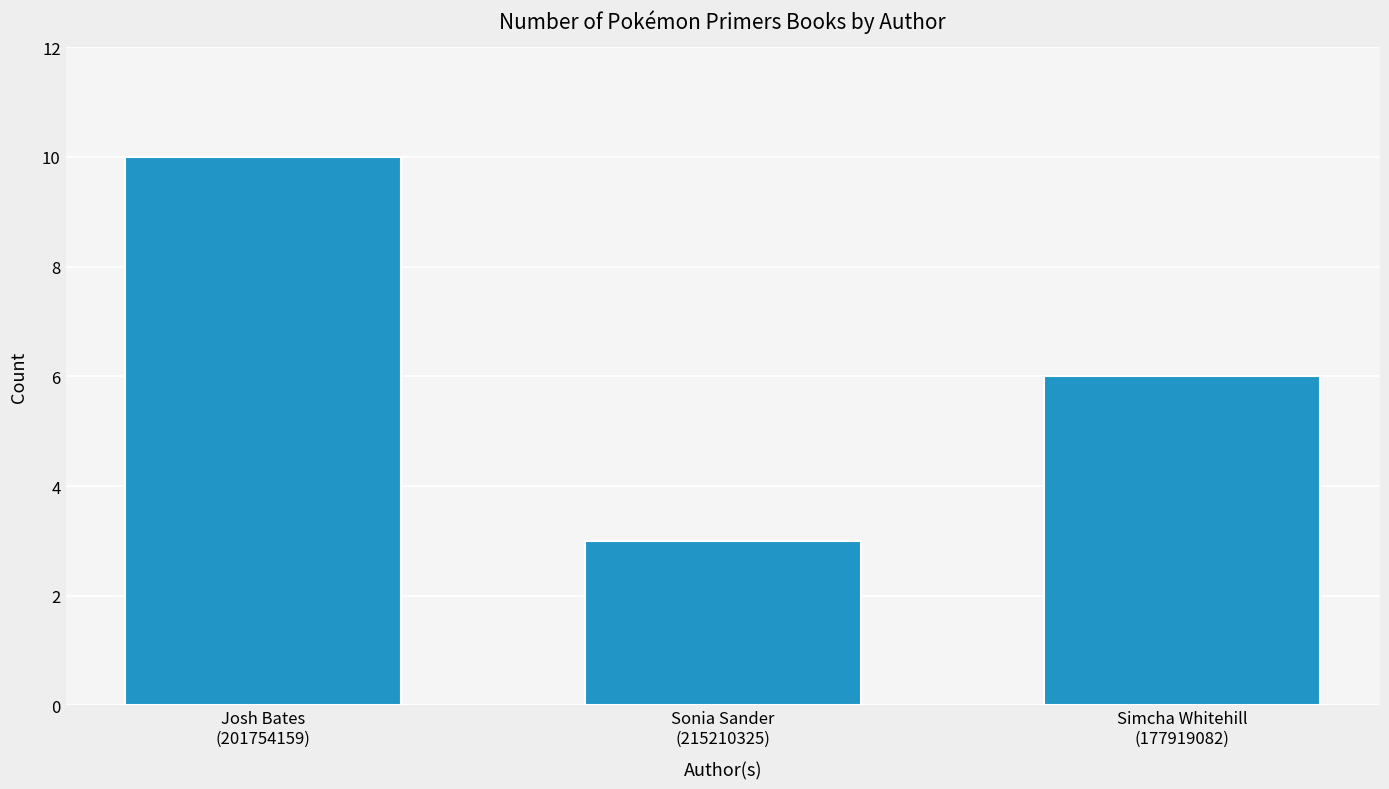

What position from the left is Sonia Sander
(215210325)?

2